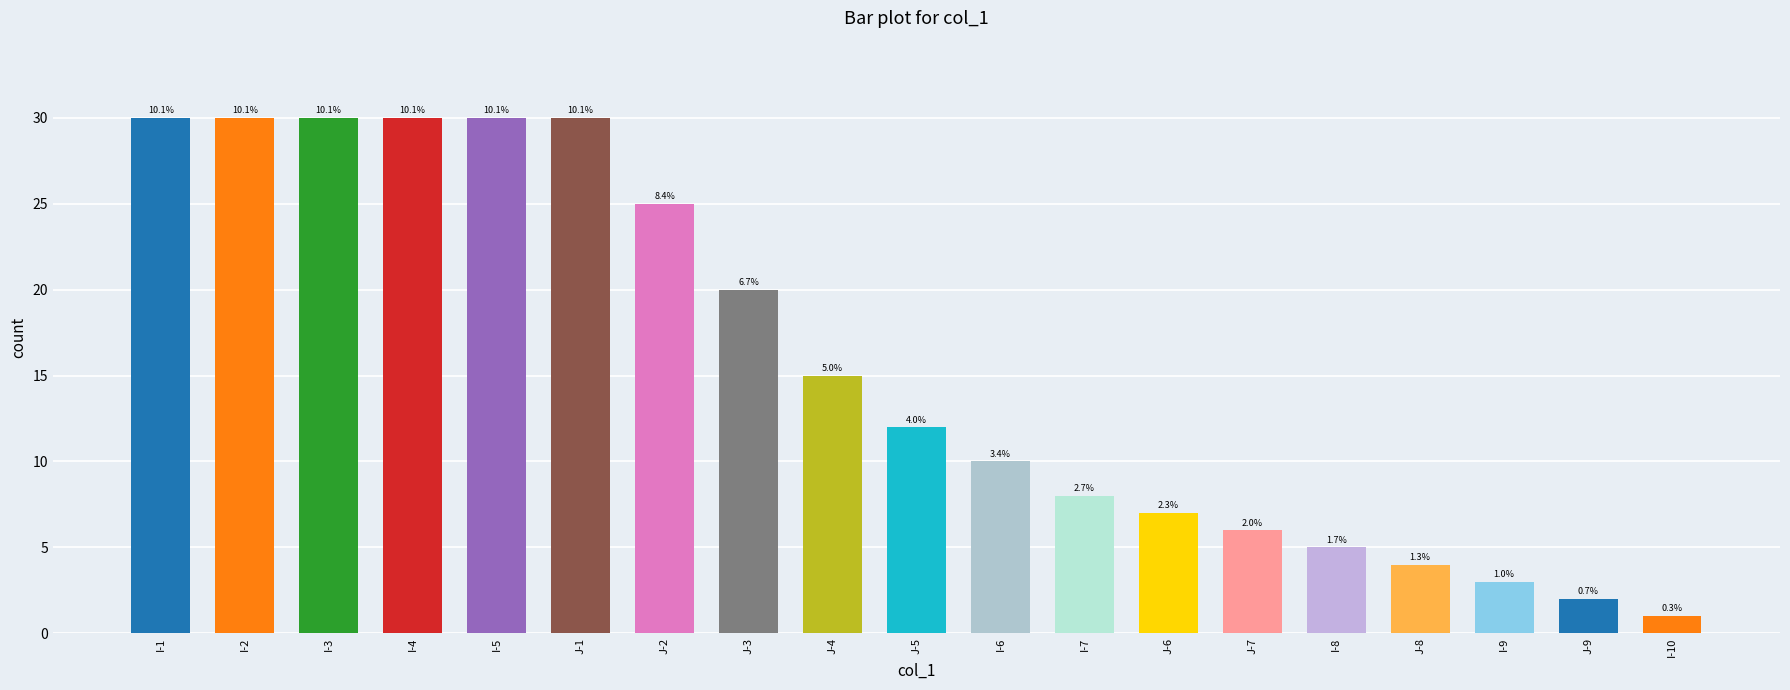

Between I-5 and J-2, which is larger?

I-5